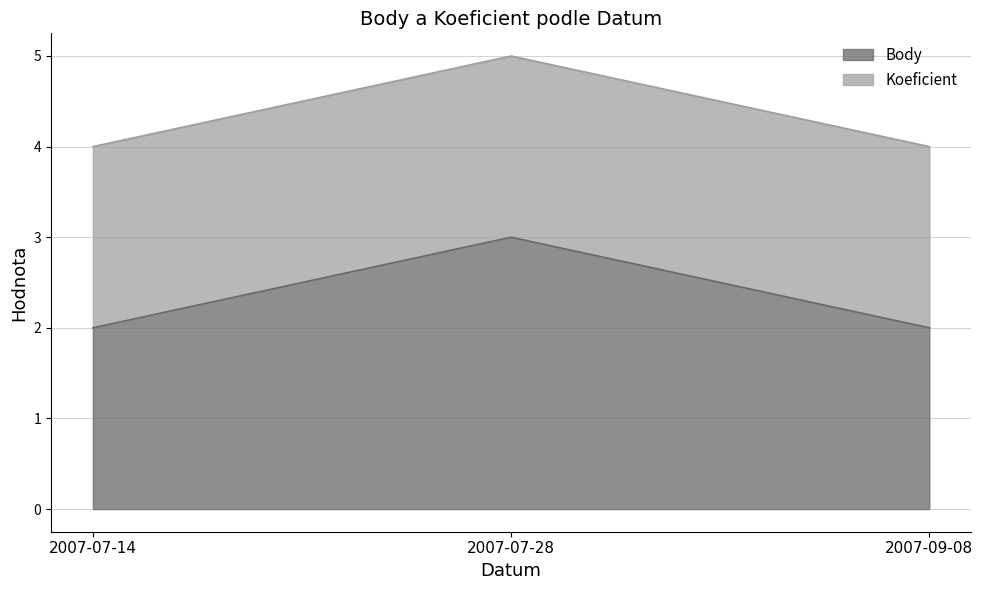

How many values are between 2 and 3?

3